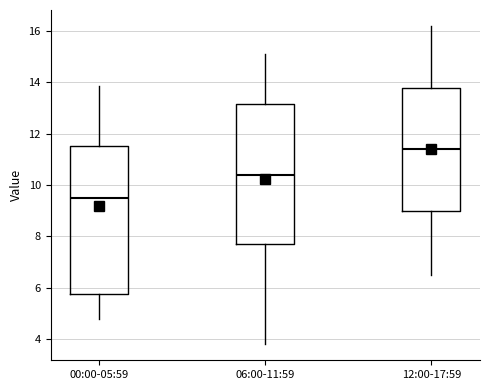

Reading left to right, transcribe this box plot: for each box, give where its median line is, the range the box spans, and where its two whiskers end, as read against the y-axis. The values are not printed on the chart, so give them approximately, as read against the axis.

00:00-05:59: median 9.4, box 5.8 to 11.6, whiskers 4.8 to 13.8
06:00-11:59: median 10.4, box 7.8 to 13.2, whiskers 3.8 to 15.2
12:00-17:59: median 11.4, box 9.0 to 13.8, whiskers 6.6 to 16.2